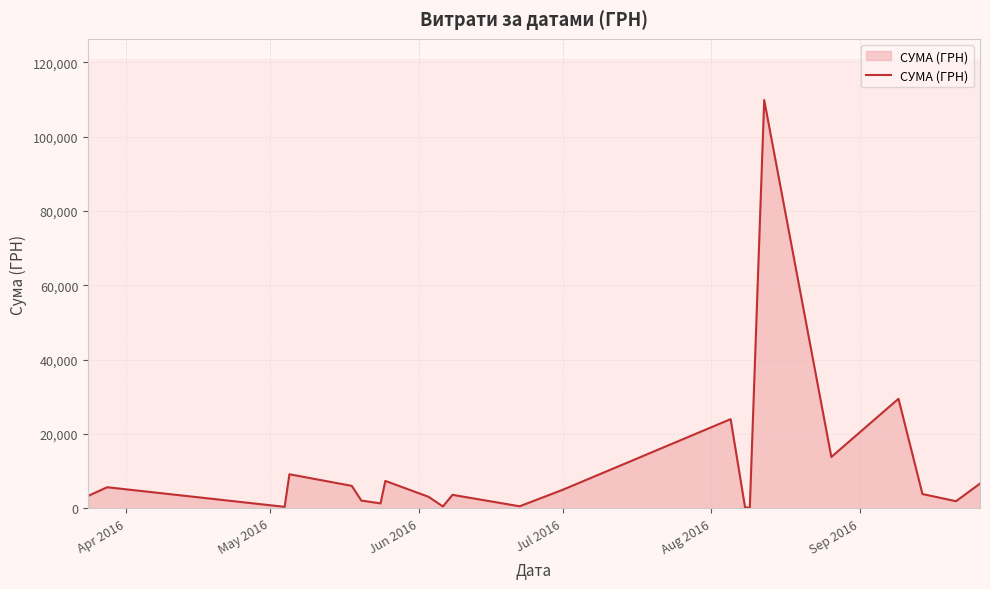

What is the greatest value displayed?

109857.0